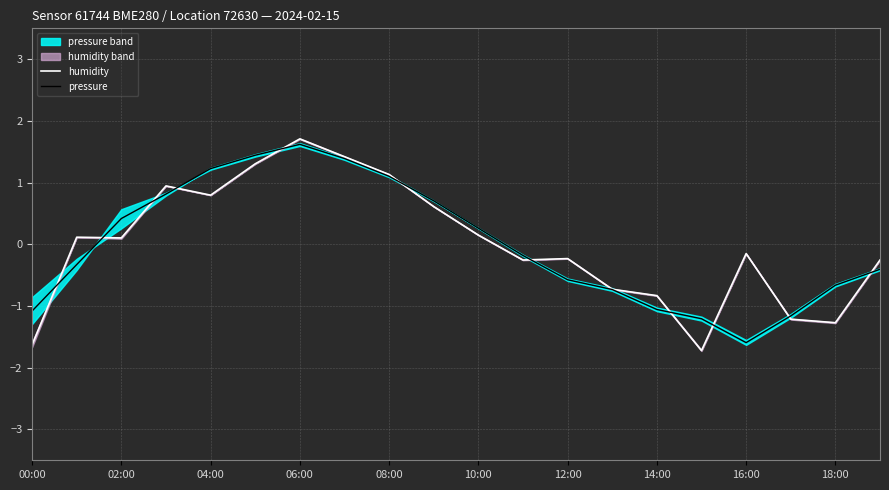

Which series ends up on top after the final intersection of pressure and humidity?

humidity